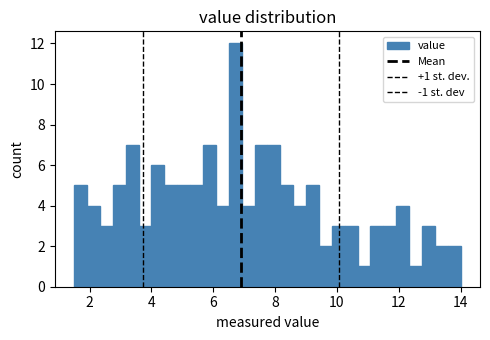

Around what value on the x-axis is the tallest bar? Give the approximate position of its centre, as read against the axis.

6.8